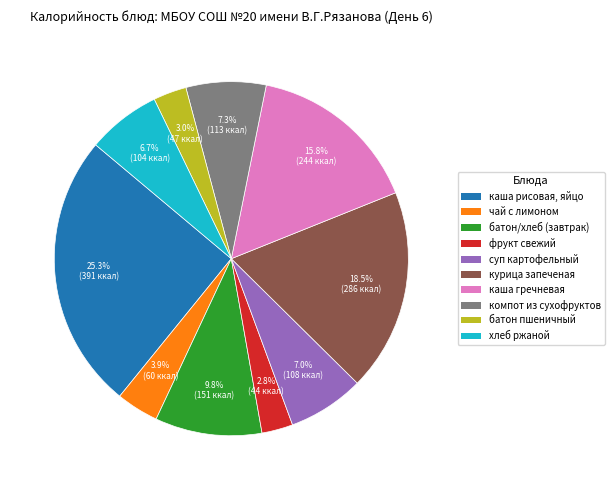

Is there any slice that represents more than half of the pie?

No